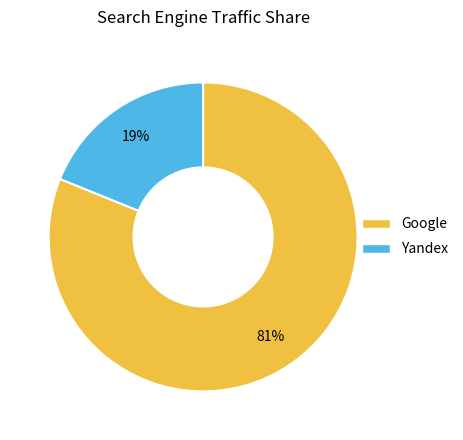

To the nearest percent, what is the difference between the largest and smallest slice percentages?

62%